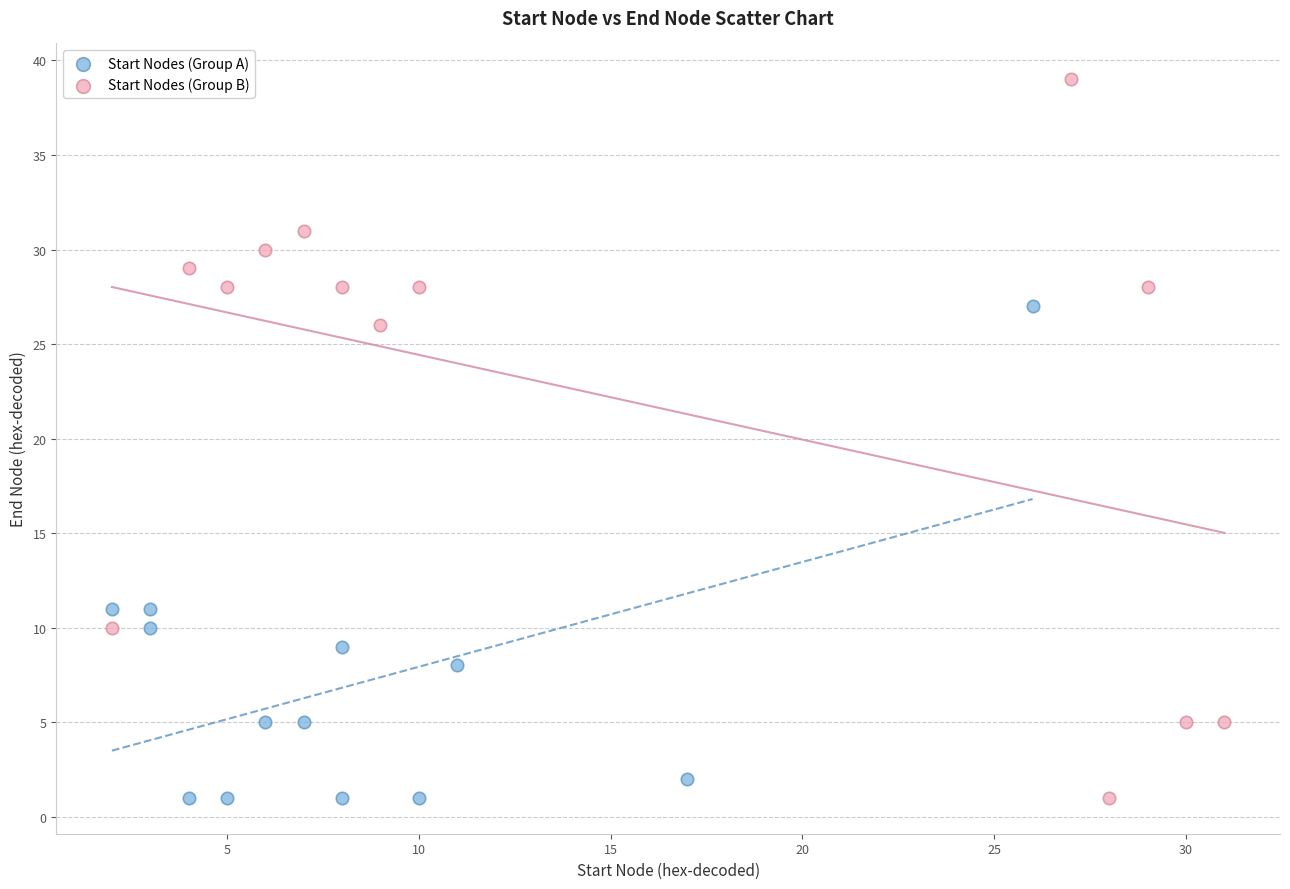

Which series has the widest spread of Y values?

Start Nodes (Group B)